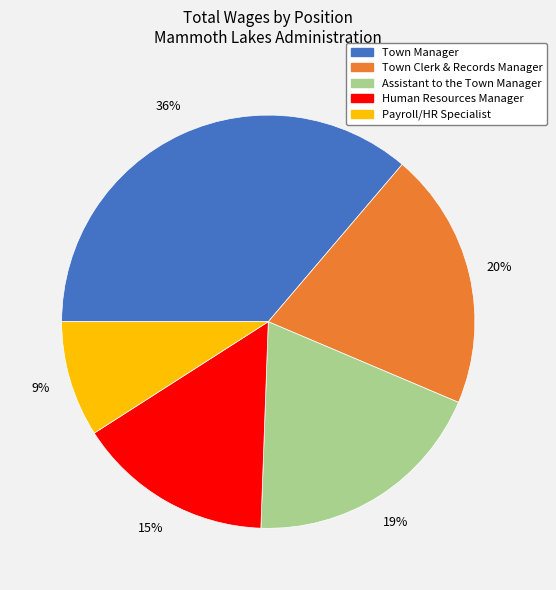

To the nearest percent, what portion does Payroll/HR Specialist represent?

9%